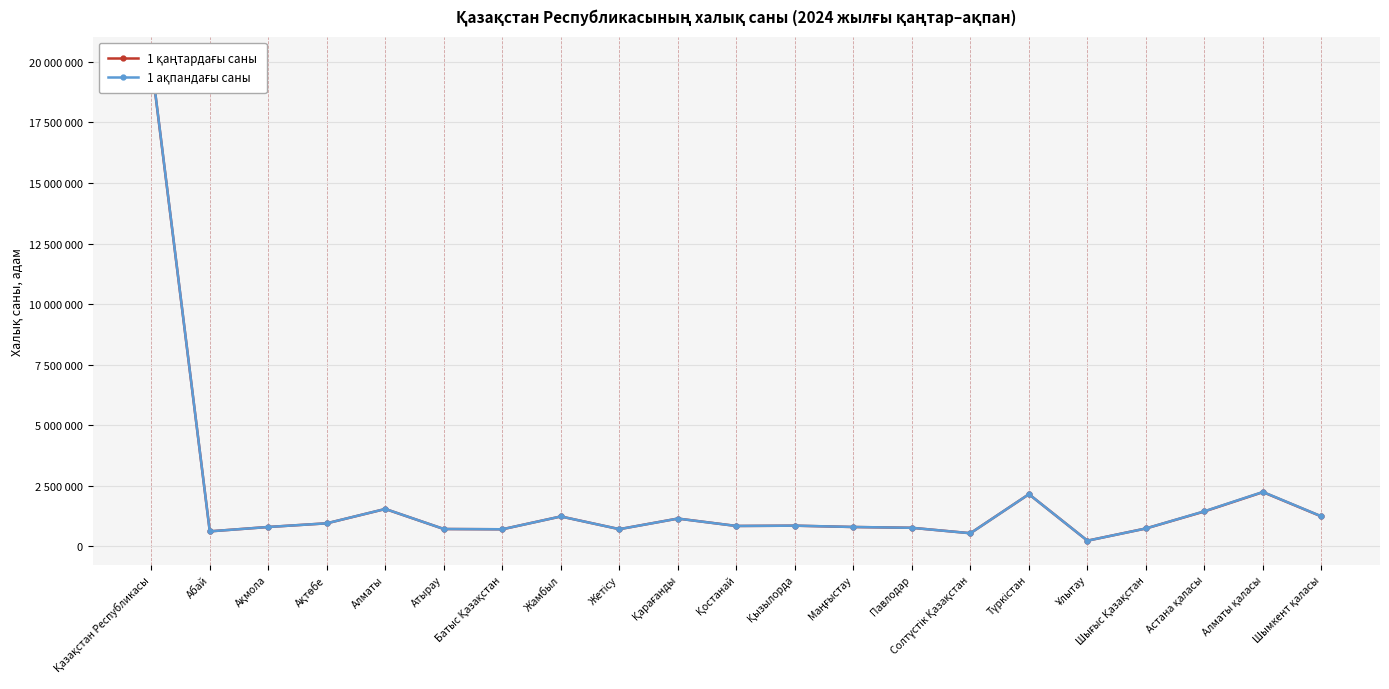

What is the difference between the 1 қаңтардағы саны values at Атырау and Маңғыстау?

82839